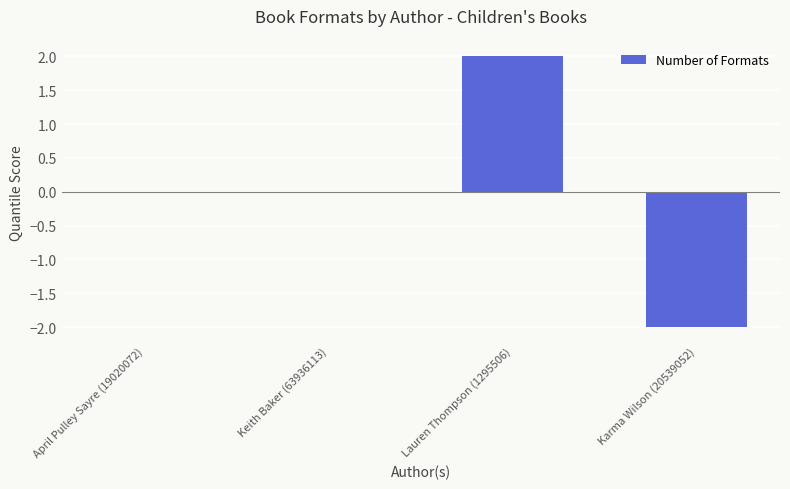

Between Lauren Thompson (1295506) and Karma Wilson (20539052), which is larger?

Lauren Thompson (1295506)